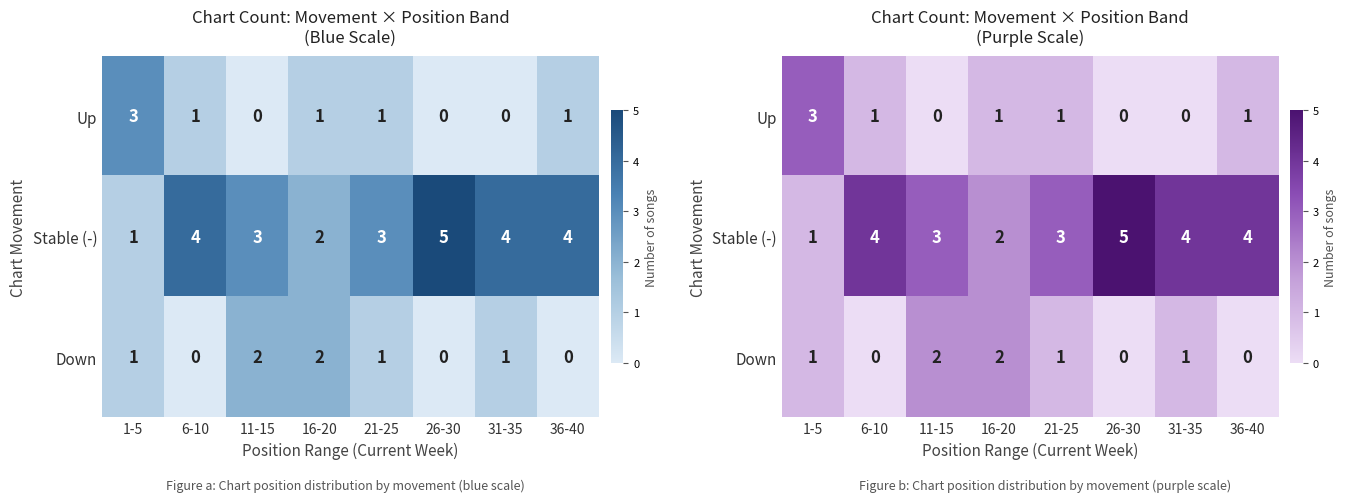

What is the sum of the Up values at 36-40 and 21-25?

2